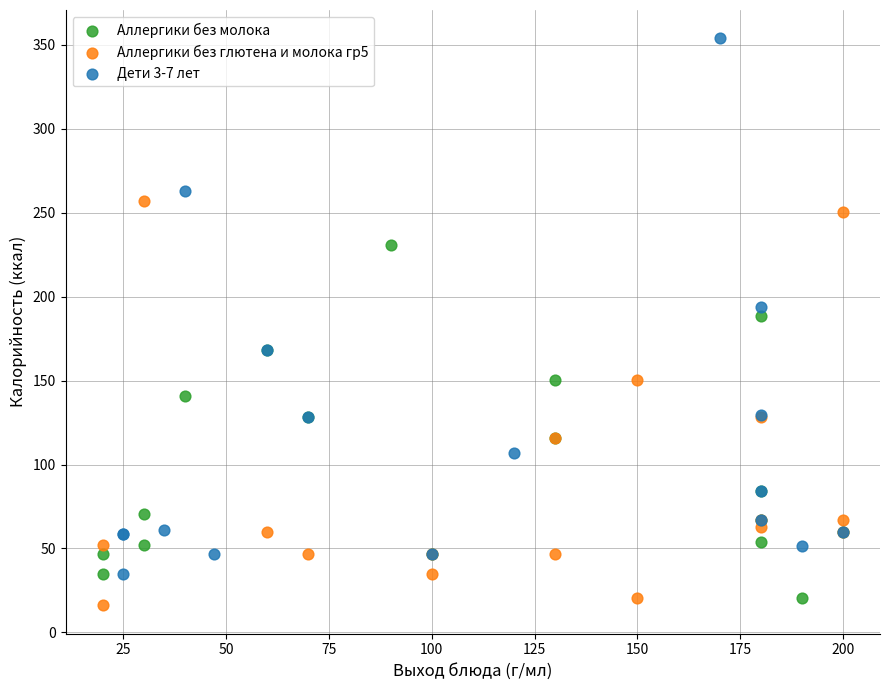

Which series contains the lowest Y value?

Аллергики без глютена и молока гр5